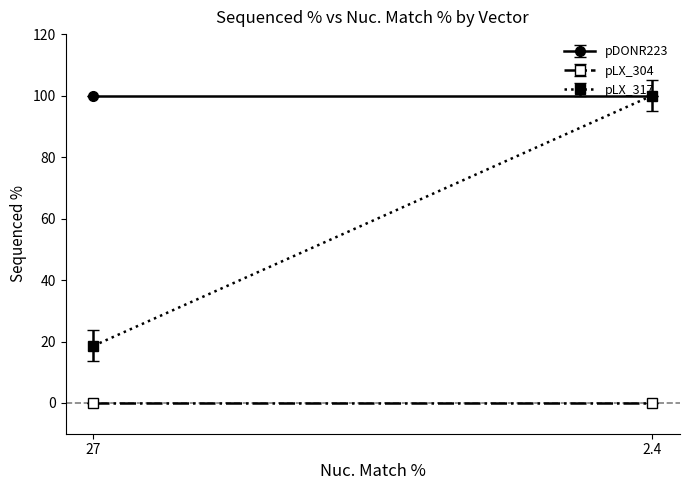

Between 2.4 and 27, which is larger?

2.4